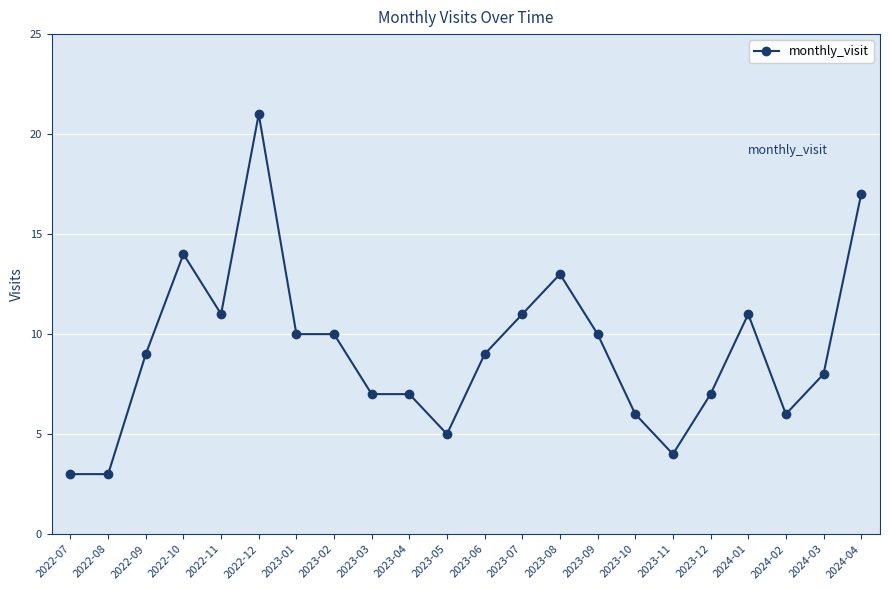

What is the change in value from 2022-09 to 2023-07?

+2